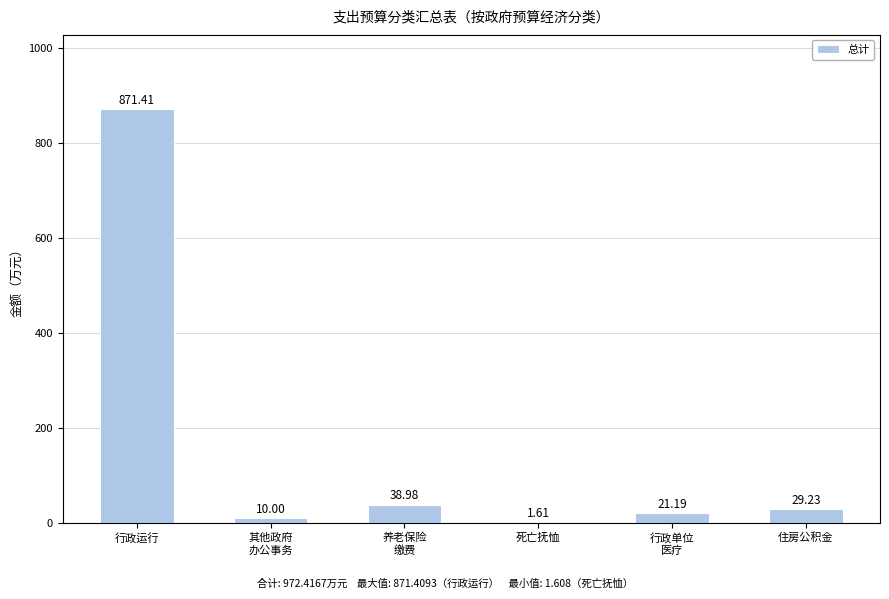

What is the sum of the values at 住房公积金 and 行政单位
医疗?

50.4